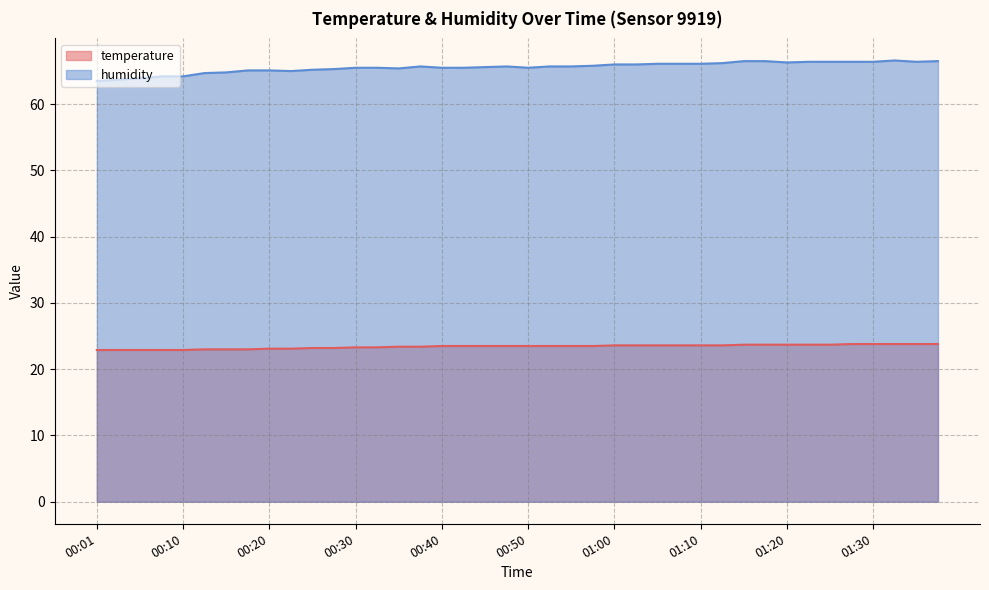

True or false: temperature has more than 2 interior local peaks.

False